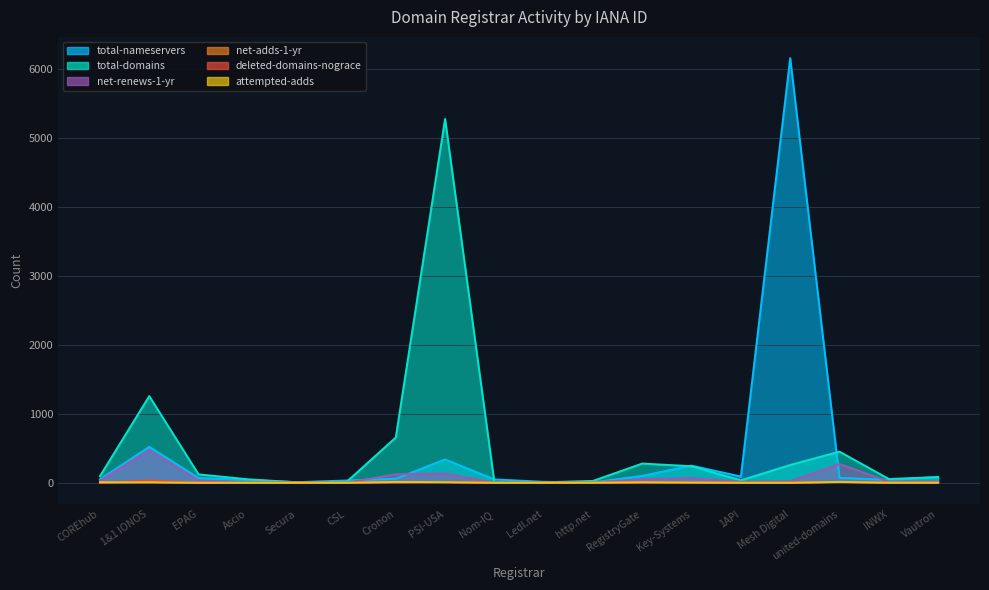

Reading left to right, list all the values displayed in this chart.

total-nameservers: COREhub=50	1&1 IONOS=522	EPAG=69	Ascio=40	Secura=9	CSL=33	Cronon=59	PSI-USA=339	Nom-IQ=49	Ledl.net=14	http.net=7	RegistryGate=101	Key-Systems=249	1API=90	Mesh Digital=6161	united-domains=72	INWX=42	Vautron=84
total-domains: COREhub=96	1&1 IONOS=1257	EPAG=122	Ascio=51	Secura=6	CSL=11	Cronon=657	PSI-USA=5279	Nom-IQ=5	Ledl.net=7	http.net=27	RegistryGate=279	Key-Systems=240	1API=35	Mesh Digital=258	united-domains=452	INWX=55	Vautron=82
net-renews-1-yr: COREhub=30	1&1 IONOS=477	EPAG=35	Ascio=8	Secura=4	CSL=1	Cronon=124	PSI-USA=137	Nom-IQ=2	Ledl.net=1	http.net=6	RegistryGate=52	Key-Systems=69	1API=14	Mesh Digital=23	united-domains=272	INWX=17	Vautron=21
net-adds-1-yr: COREhub=1	1&1 IONOS=10	EPAG=0	Ascio=0	Secura=0	CSL=0	Cronon=10	PSI-USA=9	Nom-IQ=0	Ledl.net=0	http.net=1	RegistryGate=8	Key-Systems=3	1API=0	Mesh Digital=0	united-domains=13	INWX=1	Vautron=2
deleted-domains-nograce: COREhub=0	1&1 IONOS=34	EPAG=0	Ascio=0	Secura=0	CSL=0	Cronon=3	PSI-USA=10	Nom-IQ=0	Ledl.net=0	http.net=0	RegistryGate=2	Key-Systems=1	1API=3	Mesh Digital=3	united-domains=12	INWX=0	Vautron=0
attempted-adds: COREhub=8	1&1 IONOS=6	EPAG=0	Ascio=0	Secura=0	CSL=0	Cronon=12	PSI-USA=8	Nom-IQ=0	Ledl.net=0	http.net=1	RegistryGate=7	Key-Systems=3	1API=0	Mesh Digital=0	united-domains=12	INWX=1	Vautron=1